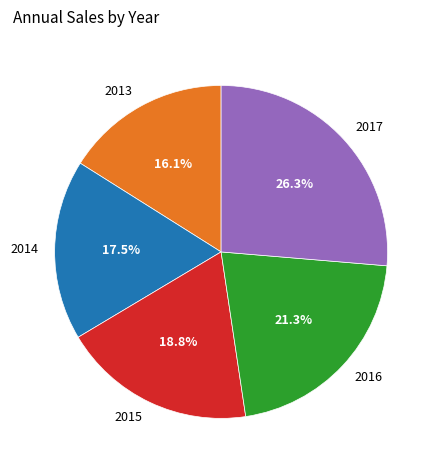

Which category has the biggest portion of the pie?

2017